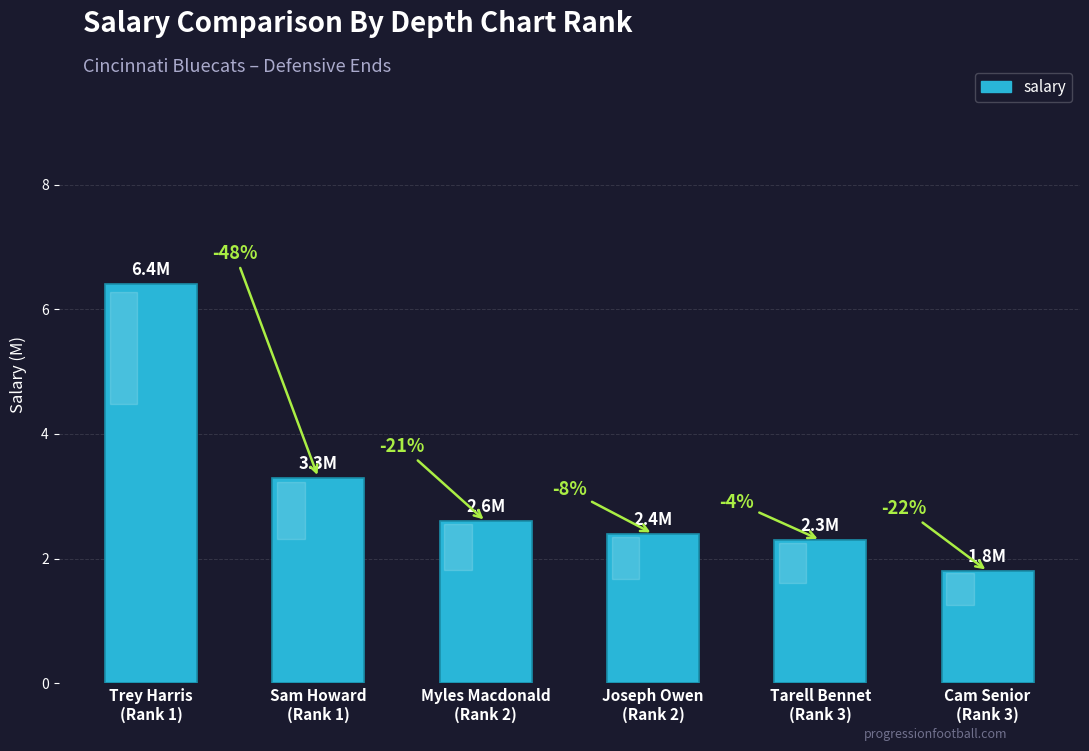

How many bars are there in total?

6